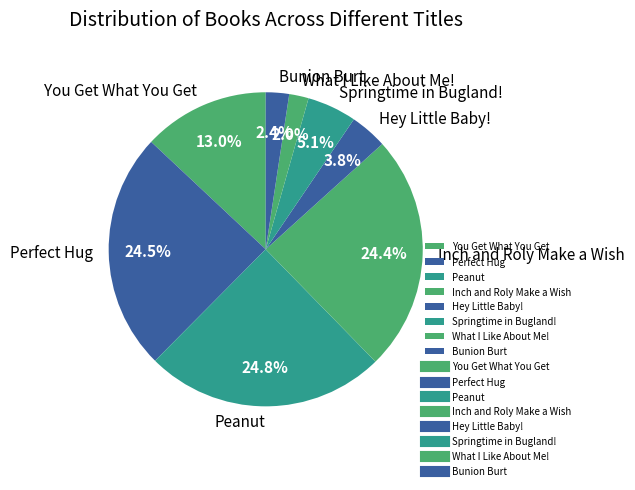

How many segments does this pie chart have?

8